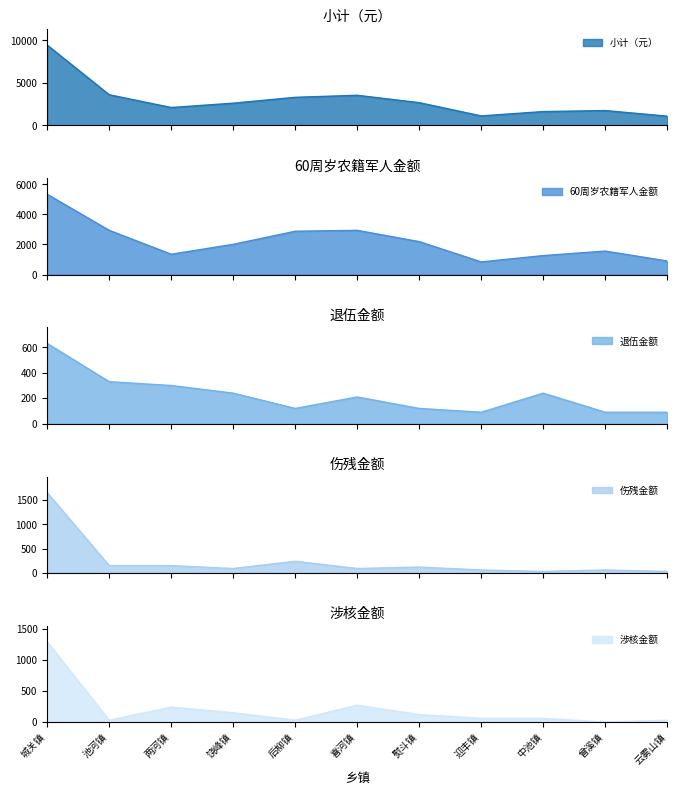

At which category is the sum across all series the highest?

城关镇